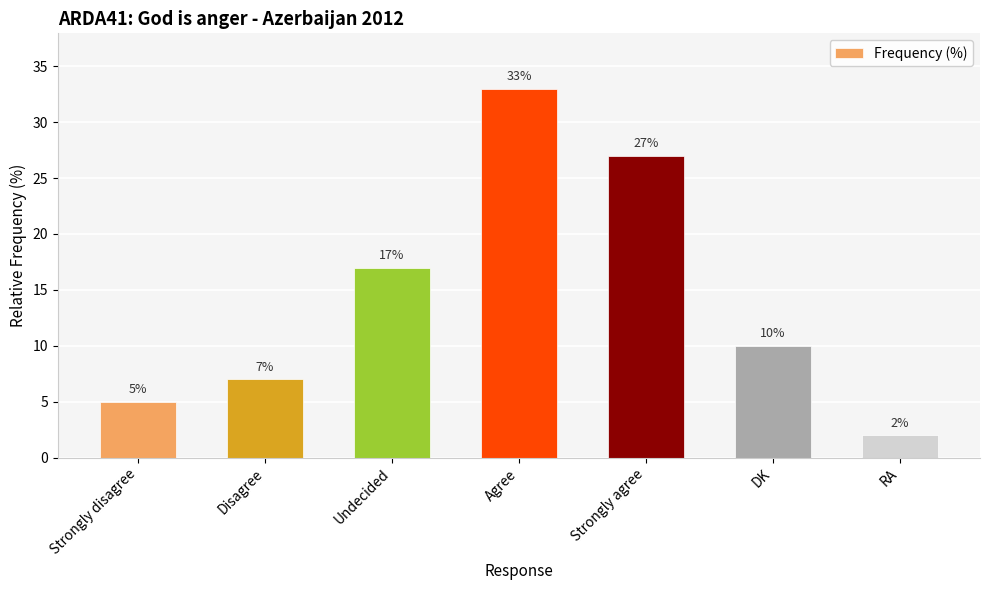

What is the label of the 3rd bar from the right?

Strongly agree